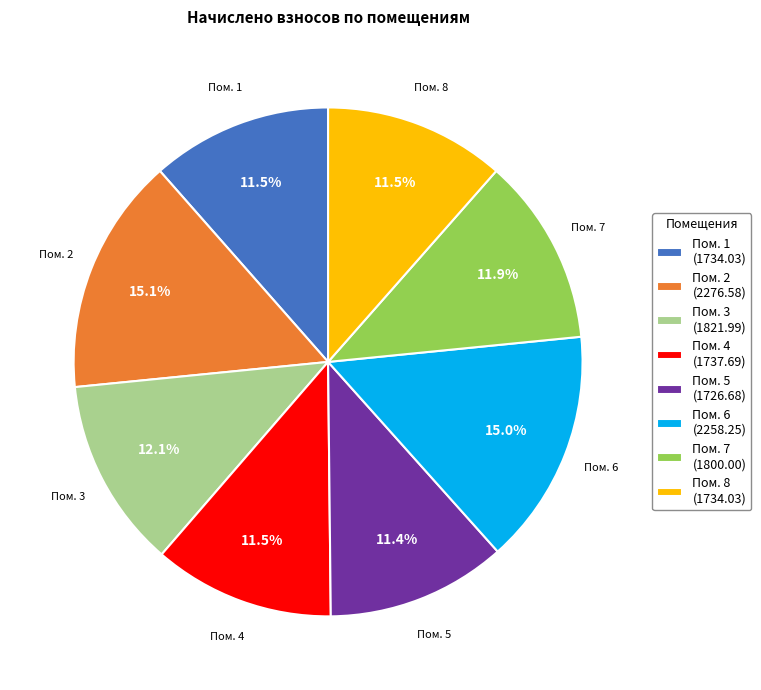

Approximately how many times larger is the value at Пом. 8 (1734.03) compared to Пом. 4 (1737.69)?

1.0